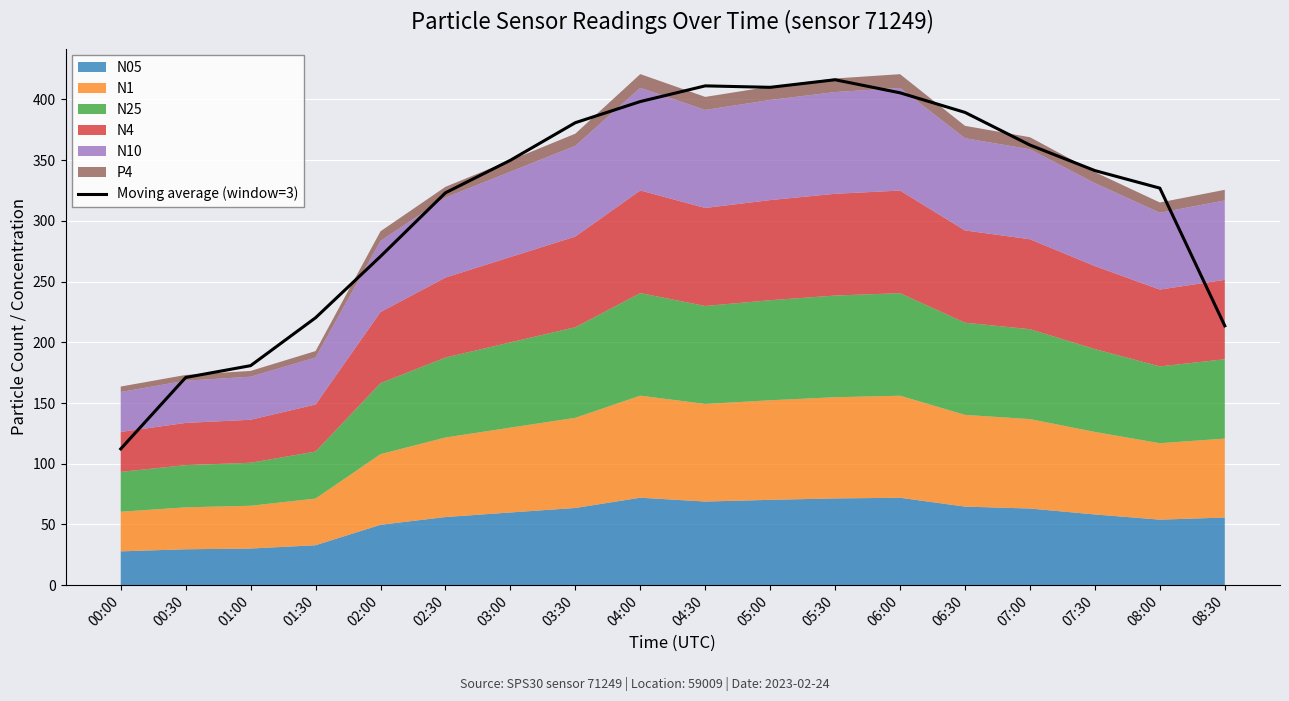

List the labels in order of value, largest first.

05:30, 04:30, 05:00, 06:00, 04:00, 06:30, 03:30, 07:00, 03:00, 07:30, 08:00, 02:30, 02:00, 01:30, 08:30, 01:00, 00:30, 00:00